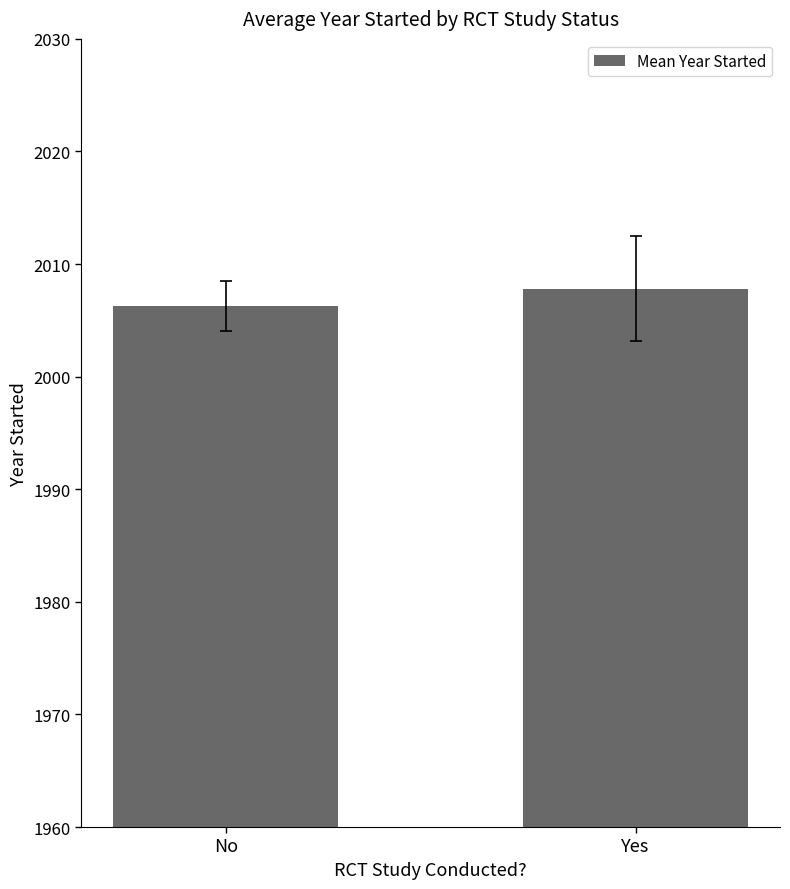

What is the difference between the values at Yes and No?

1.5